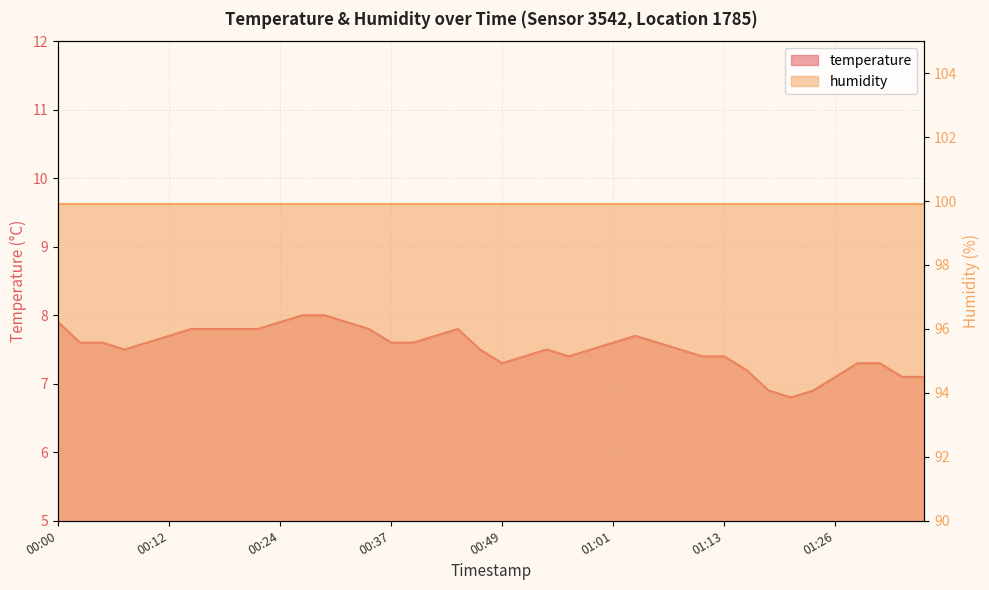

List the labels in order of value, largest first.

00:27, 00:29, 00:00, 00:24, 00:32, 00:15, 00:17, 00:19, 00:22, 00:34, 00:44, 00:12, 00:41, 01:04, 00:02, 00:05, 00:10, 00:37, 00:39, 01:01, 01:06, 00:07, 00:46, 00:54, 00:59, 01:08, 00:51, 00:56, 01:11, 01:13, 00:49, 01:28, 01:30, 01:16, 01:26, 01:33, 01:35, 01:18, 01:23, 01:21